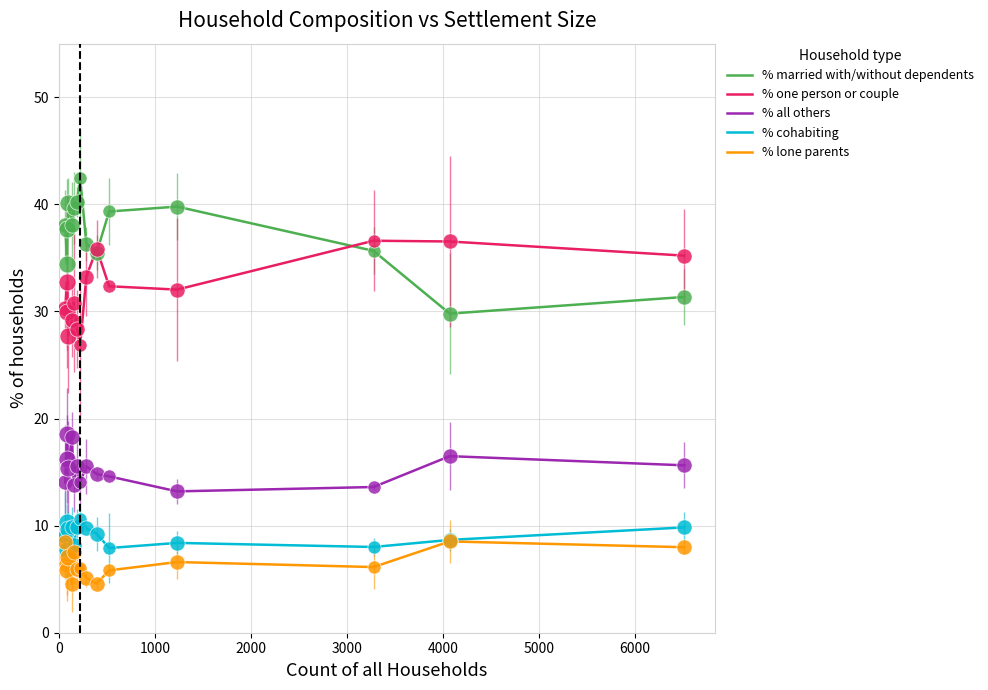

At how many categories does at least one series exceed 18?

15